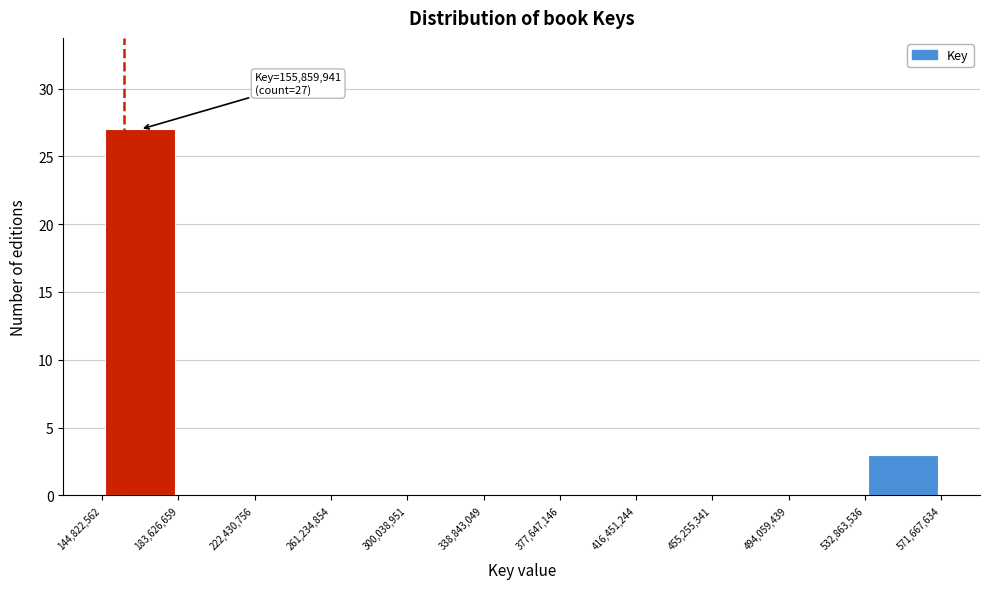

Over which range of the x-axis is the bar tallest?

144,822,562 to 183,626,659